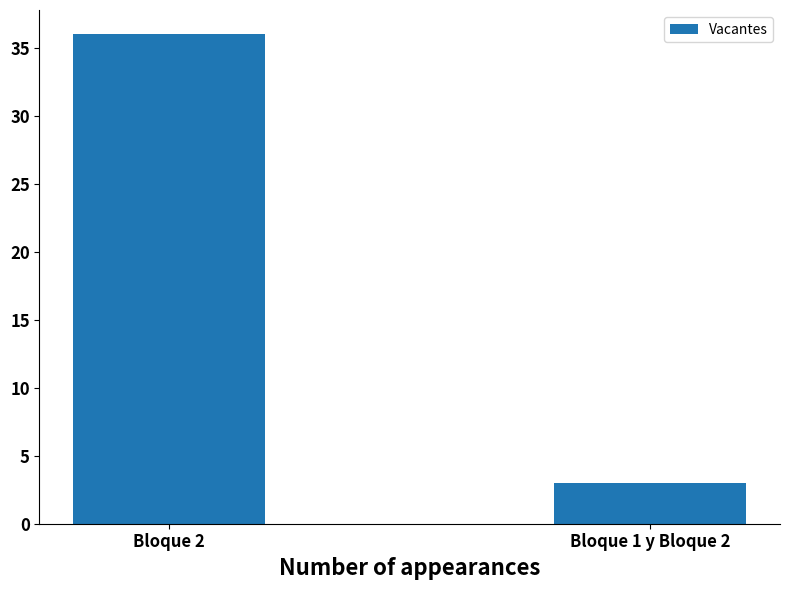

What is the difference between the maximum and minimum values?

33